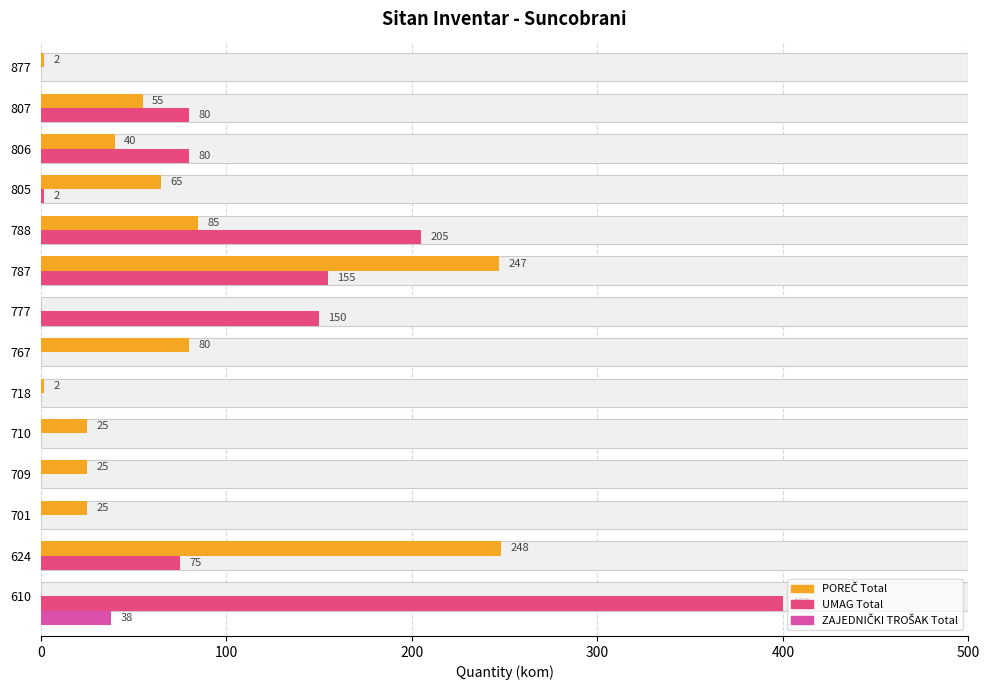

How many groups of bars are there?

14